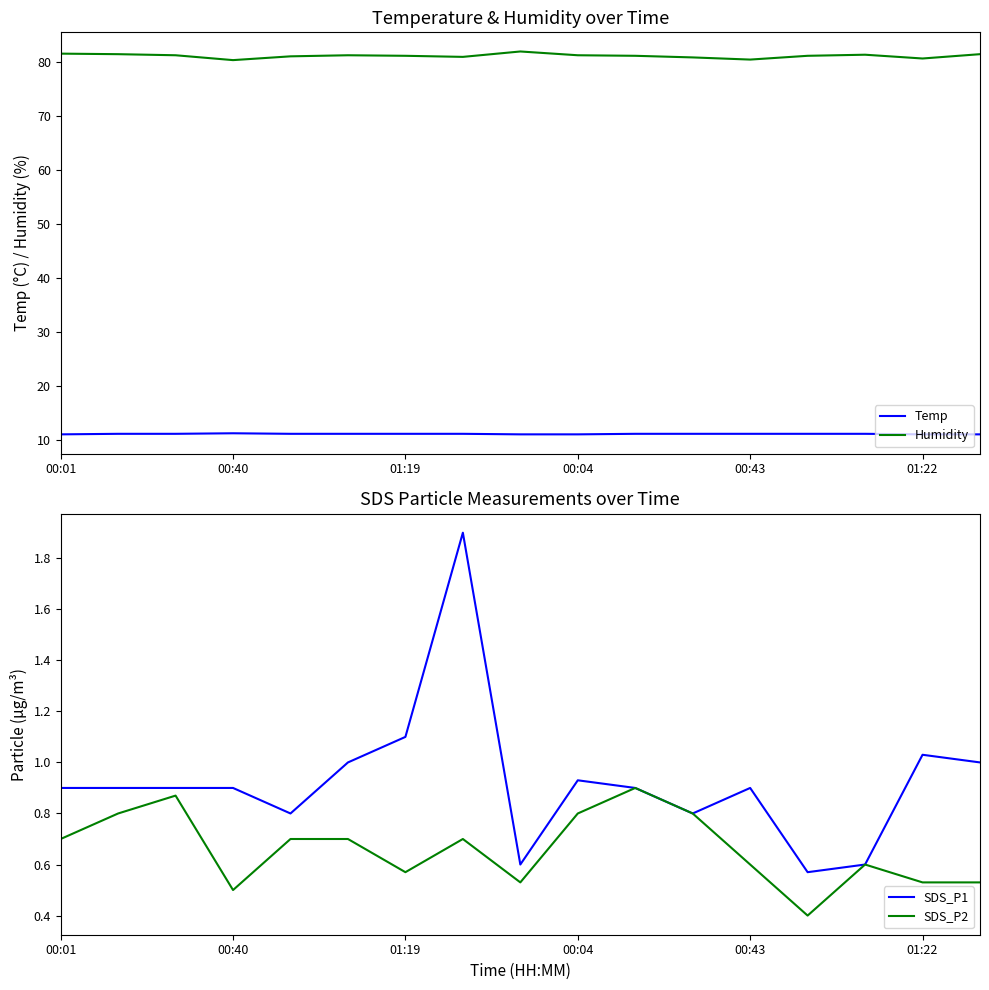

What is the difference between the maximum and second lowest values in the SDS_P2 series?

0.4